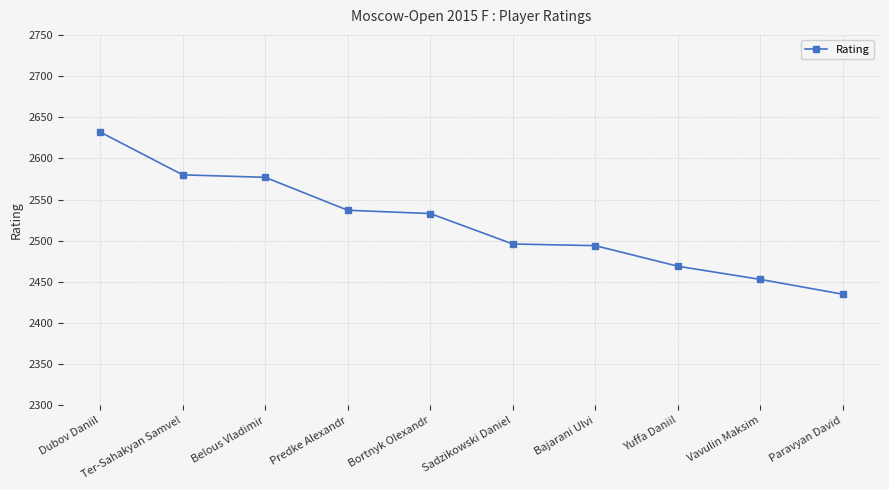

True or false: the data shows 3415 at Bortnyk Olexandr.

False